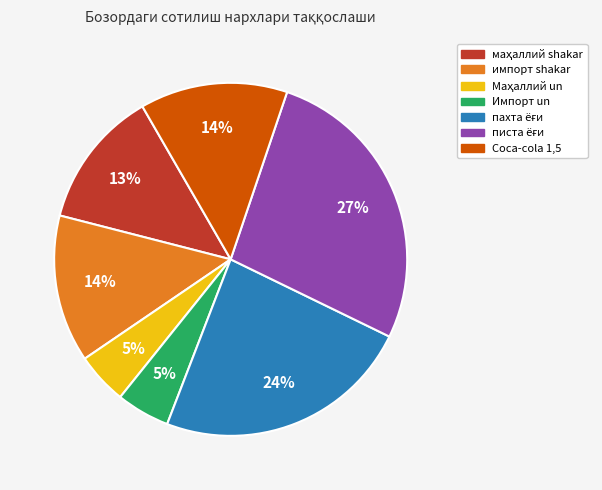

Is Импорт un the majority of the pie?

No